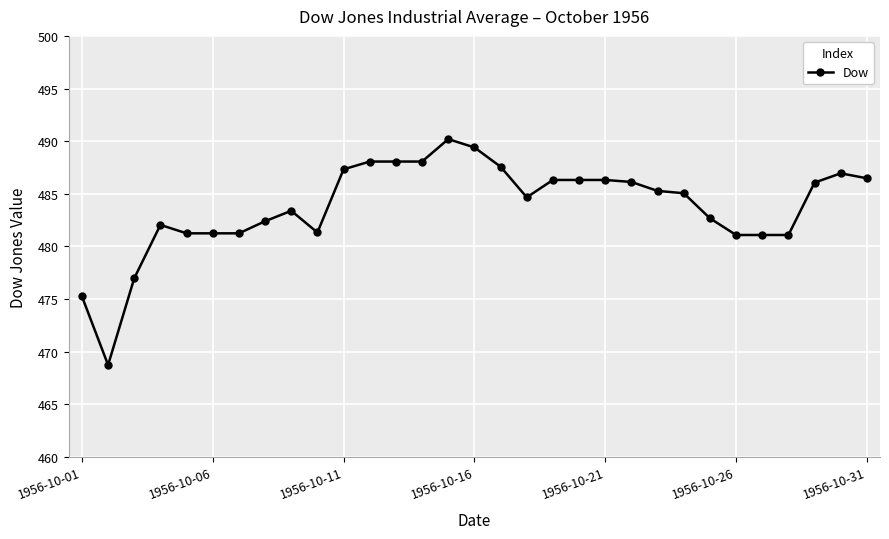

What is the greatest value displayed?

490.2